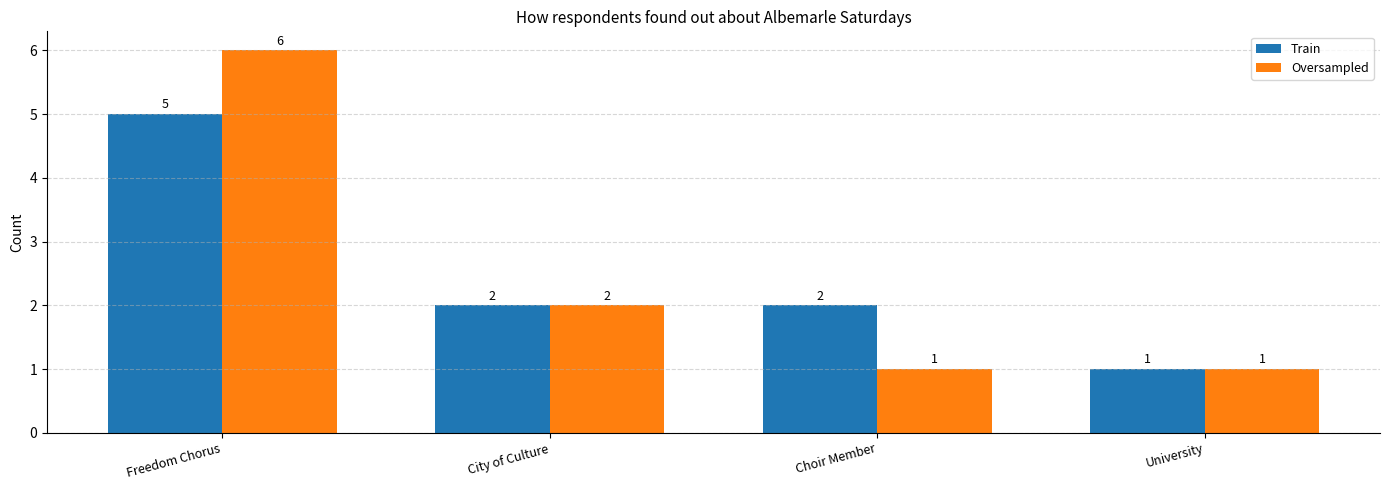

Reading left to right, list all the values displayed in this chart.

Train: Freedom Chorus=5	City of Culture=2	Choir Member=2	University=1
Oversampled: Freedom Chorus=6	City of Culture=2	Choir Member=1	University=1